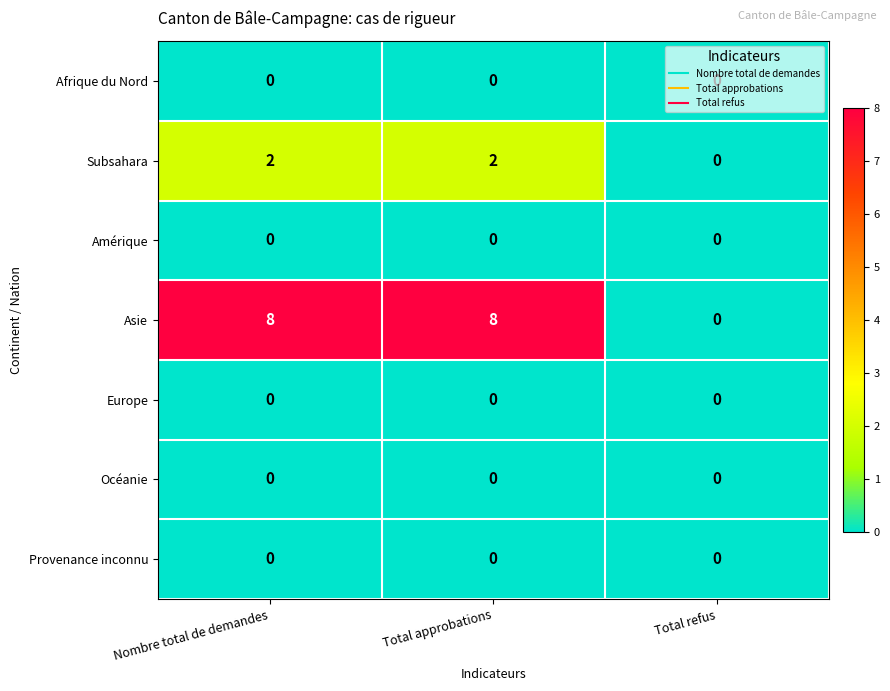

What is the difference between the maximum and minimum values in the Asie series?

8